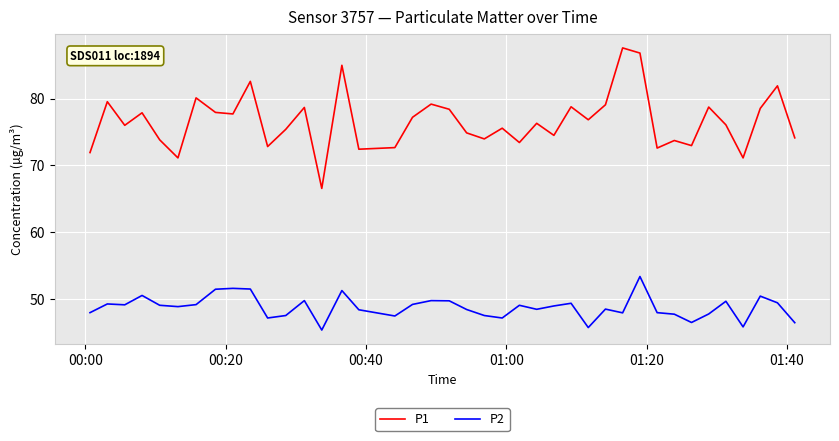

What is the maximum value shown in the chart?

87.6